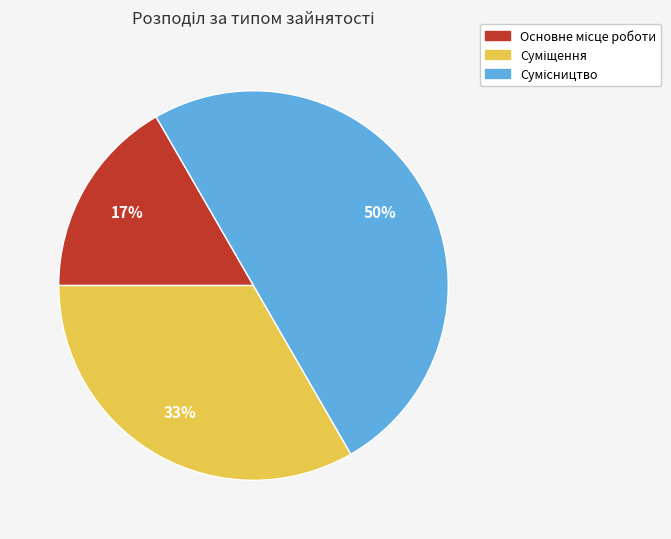

To the nearest percent, what is the difference between the largest and smallest slice percentages?

33%